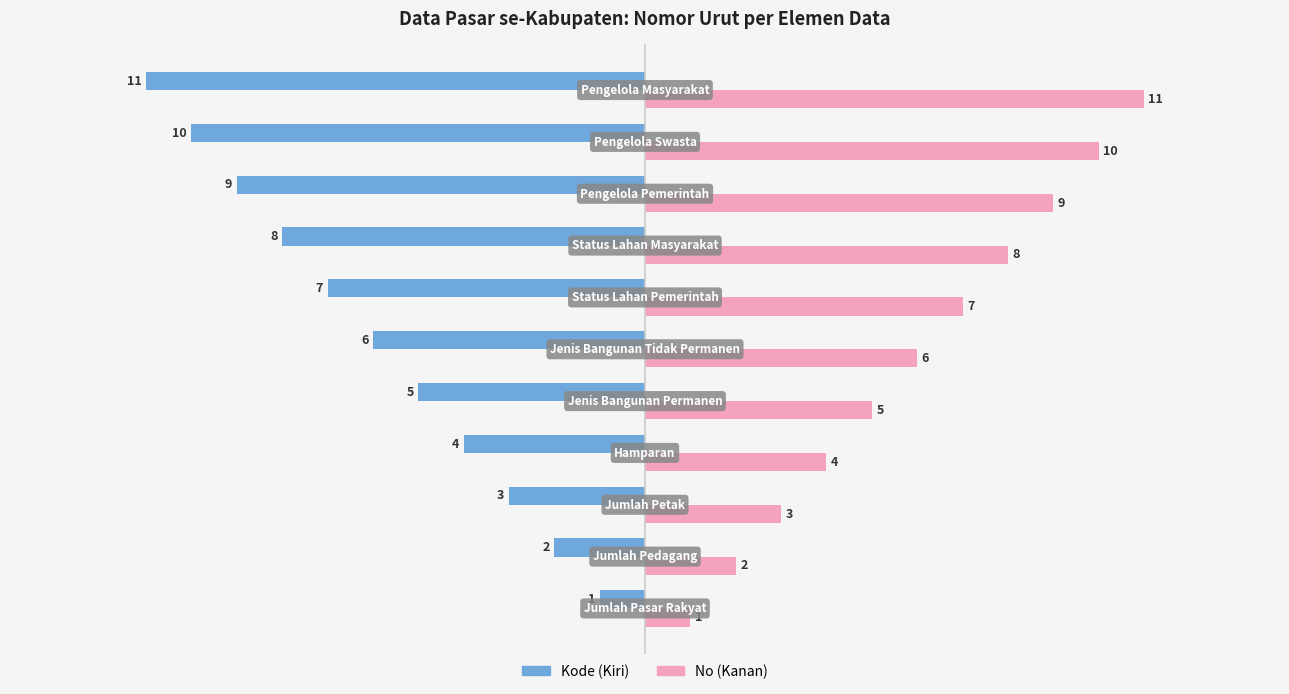

Rank the series by their average value, from lowest to highest.

Kode (Kiri), No (Kanan)